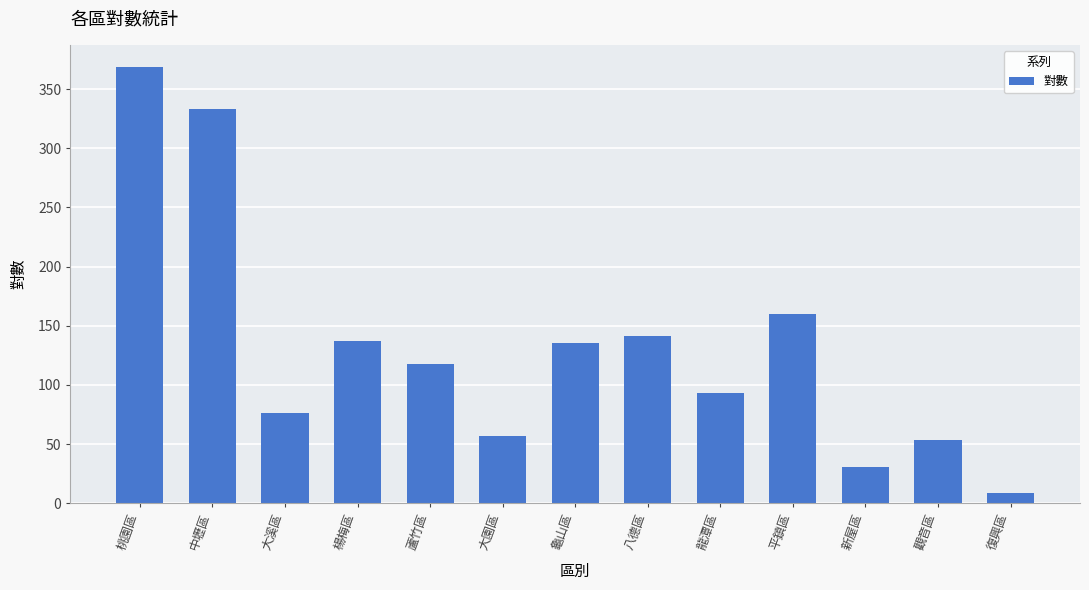

What is the label of the 3rd bar from the left?

大溪區